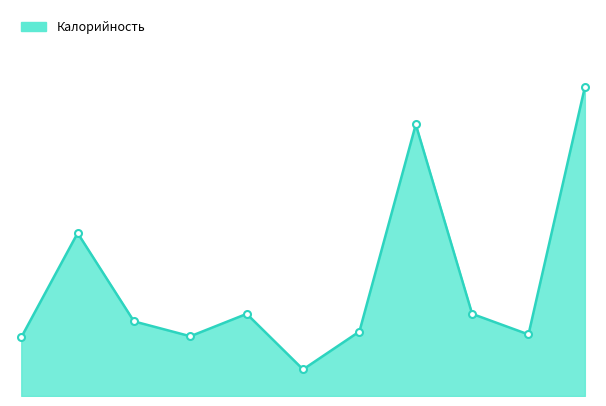

Where is the data nearest to the value 296?

Картофель и овощи тушенный в соусе